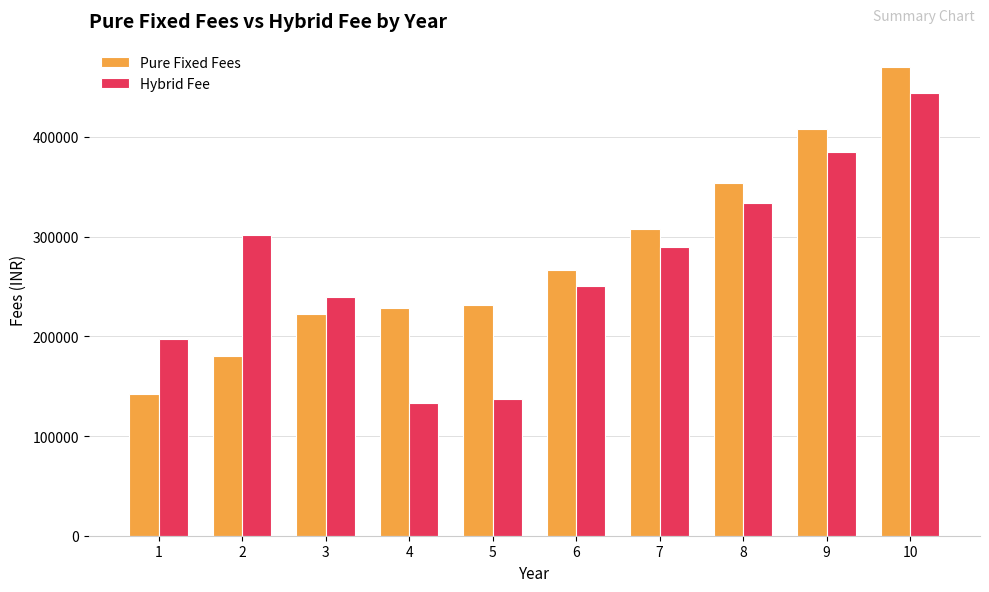

Reading right to left, transcribe all the data shown in this chart.

Pure Fixed Fees: 10=470087.1	9=408100.1	8=354294.4	7=307590.0	6=267049.9	5=231860.3	4=228146.1	3=222301.5	2=180316.2	1=141697.6
Hybrid Fee: 10=443810.5	9=384744.4	8=333538.6	7=289147.2	6=250663.2	5=136857.0	4=133237.2	3=238997.4	2=301855.7	1=197637.3